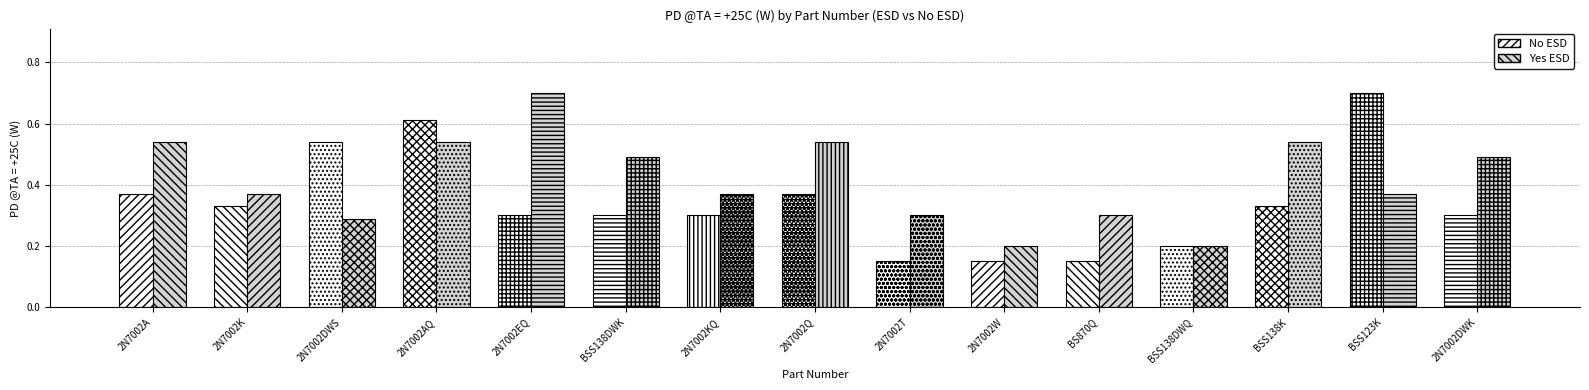

What are all the series names shown in the legend?

No ESD, Yes ESD